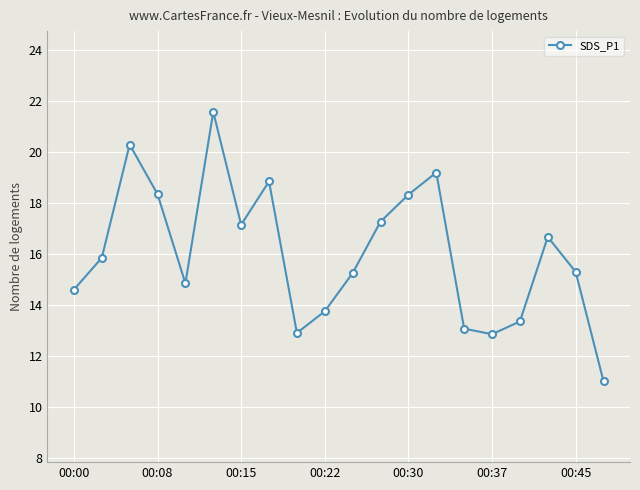

How many data points does each series have?

20